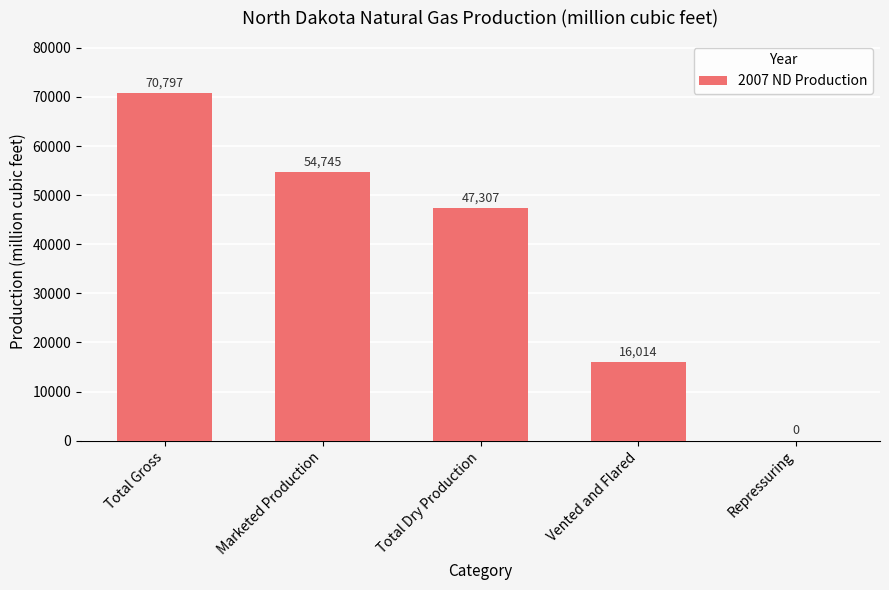

Count the number of categories in the chart.

5